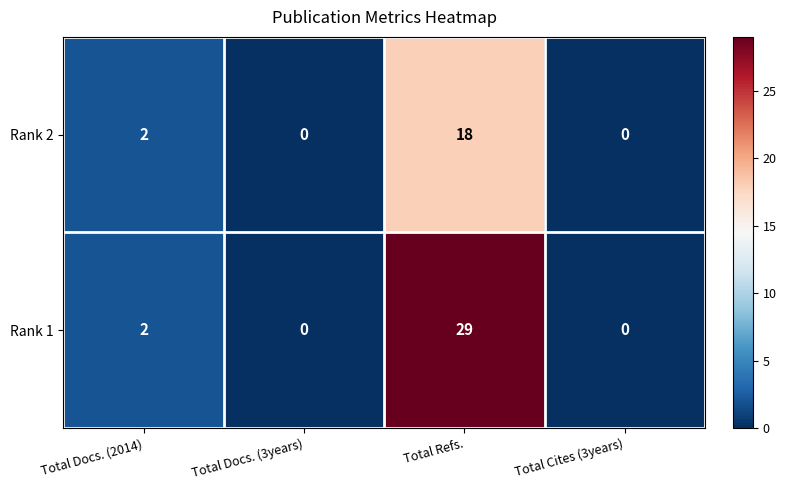

Is it true that Rank 1 equals 0 at Total Cites (3years)?

True